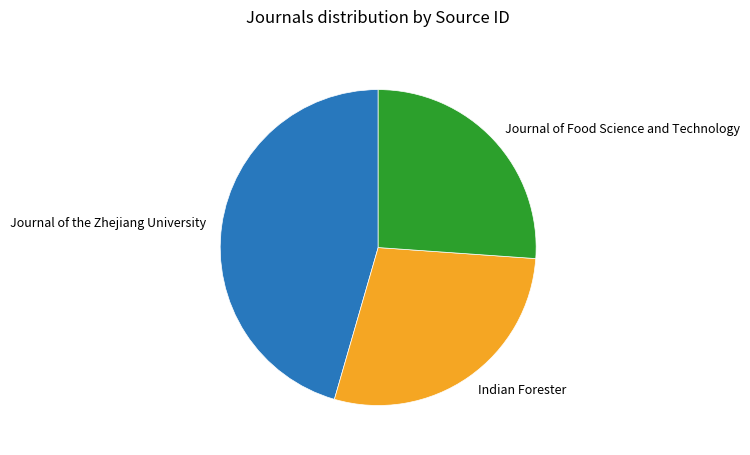

Is there a majority slice in this chart?

No